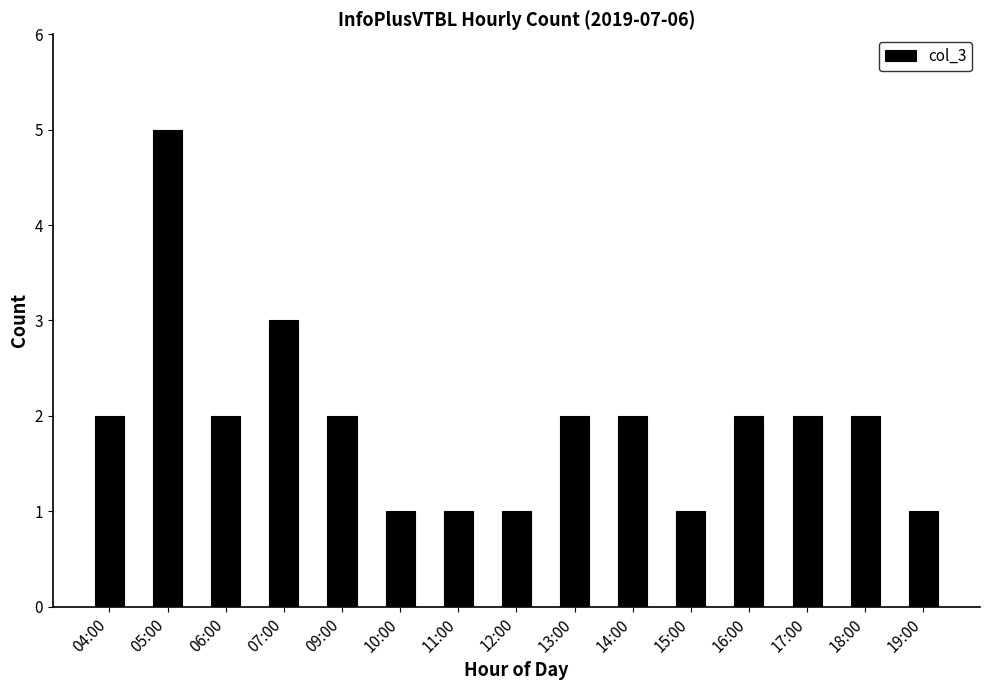

What is the maximum value shown in the chart?

5